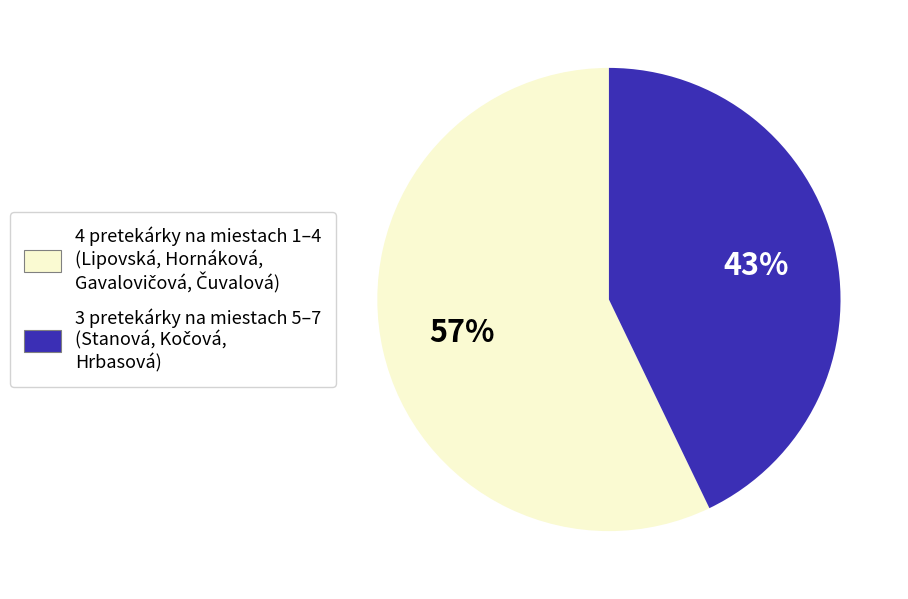

Is there any slice that represents more than half of the pie?

Yes